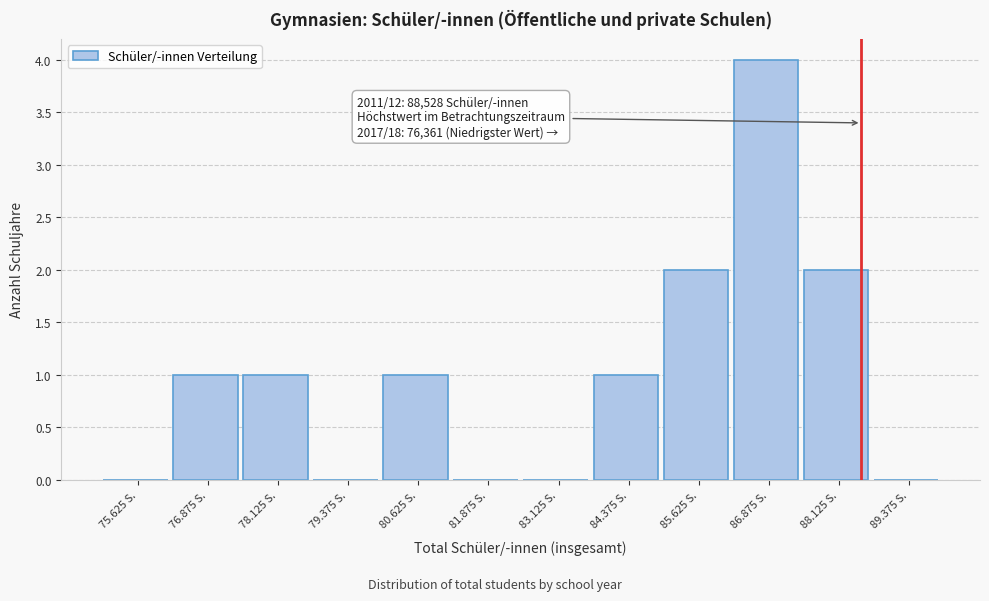

Reading left to right, list all the values displayed in this chart.

75.625 S.=0	76.875 S.=1	78.125 S.=1	79.375 S.=0	80.625 S.=1	81.875 S.=0	83.125 S.=0	84.375 S.=1	85.625 S.=2	86.875 S.=4	88.125 S.=2	89.375 S.=0